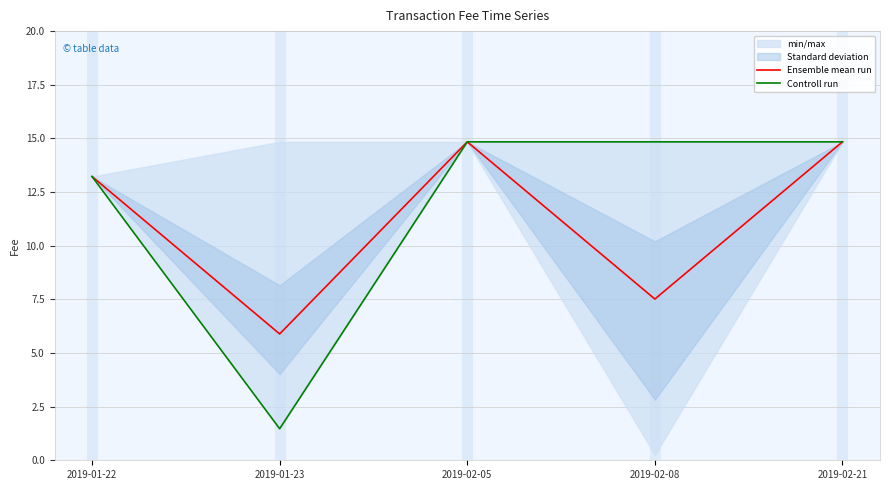

What is the label of the 5th point from the left?

2019-02-21